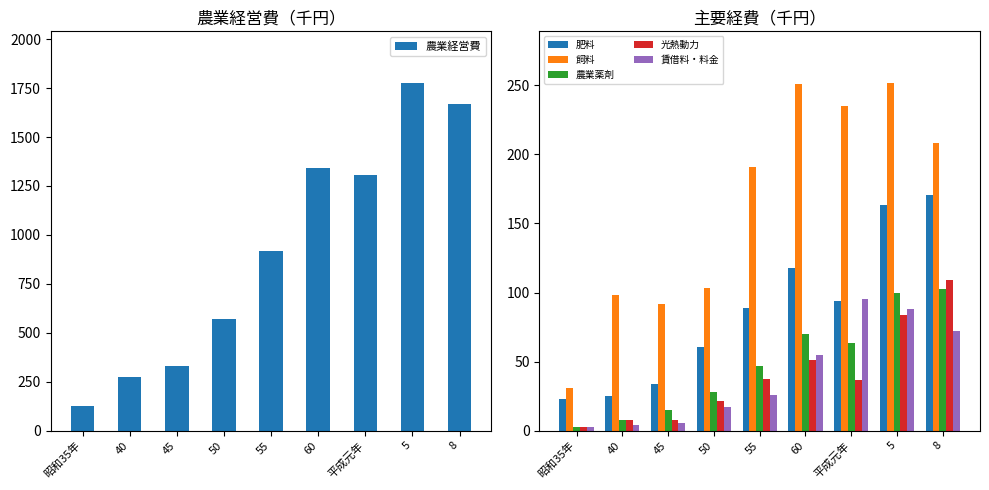

The 光熱動力 series shows 7.8 at 40. True or false?

True